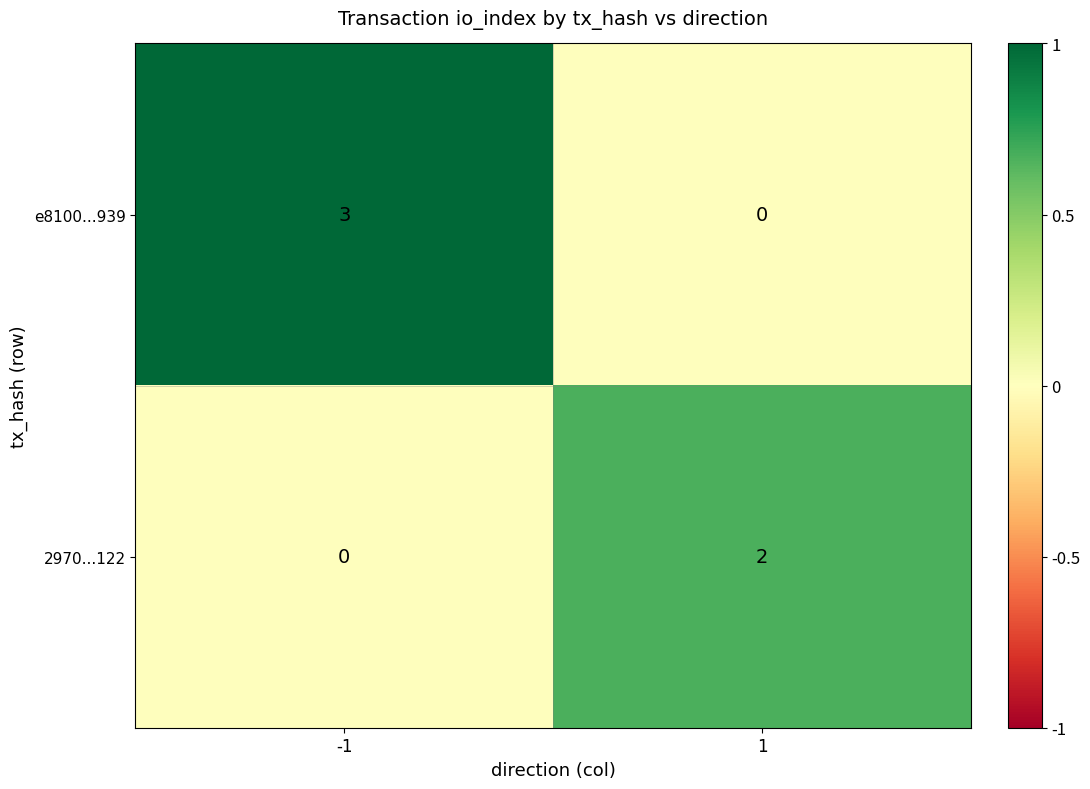

The value of e8100...939 at 1 is 2. True or false?

False